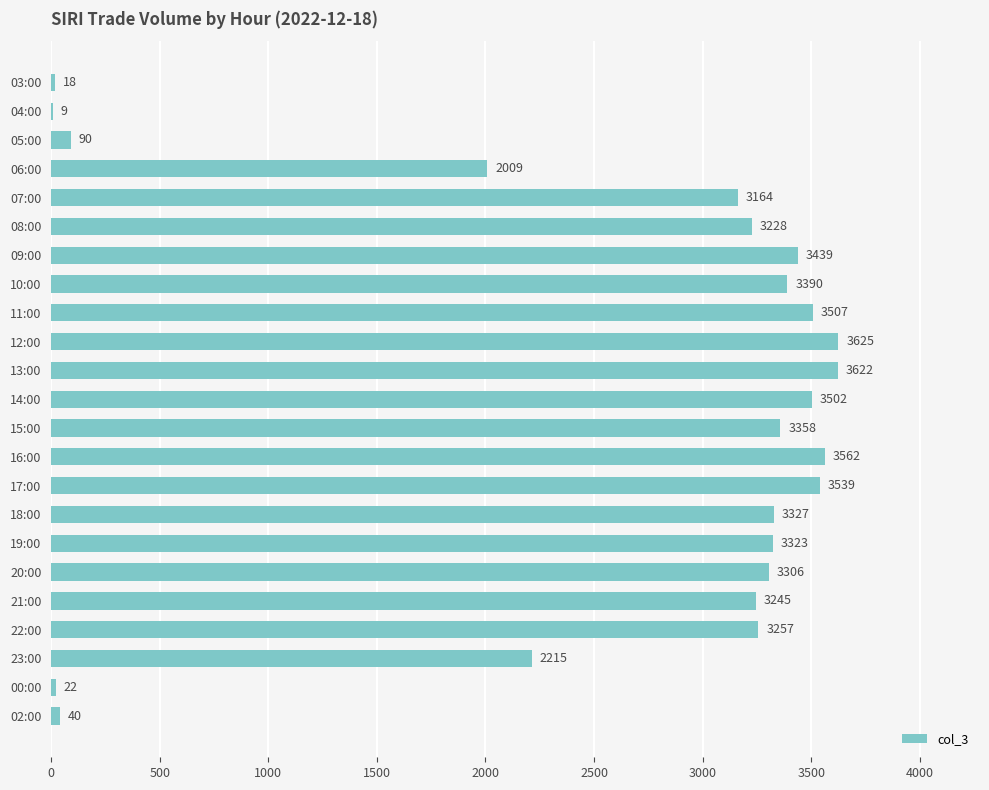

What is the sum of all values?

58797